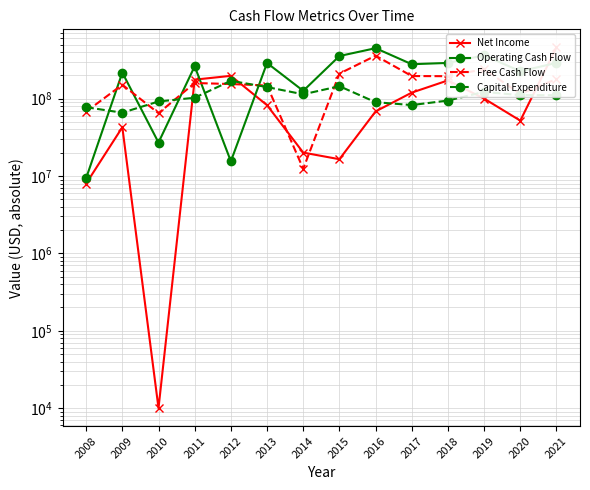

What is the value of the Operating Cash Flow point at the 5th from the left?

15500000